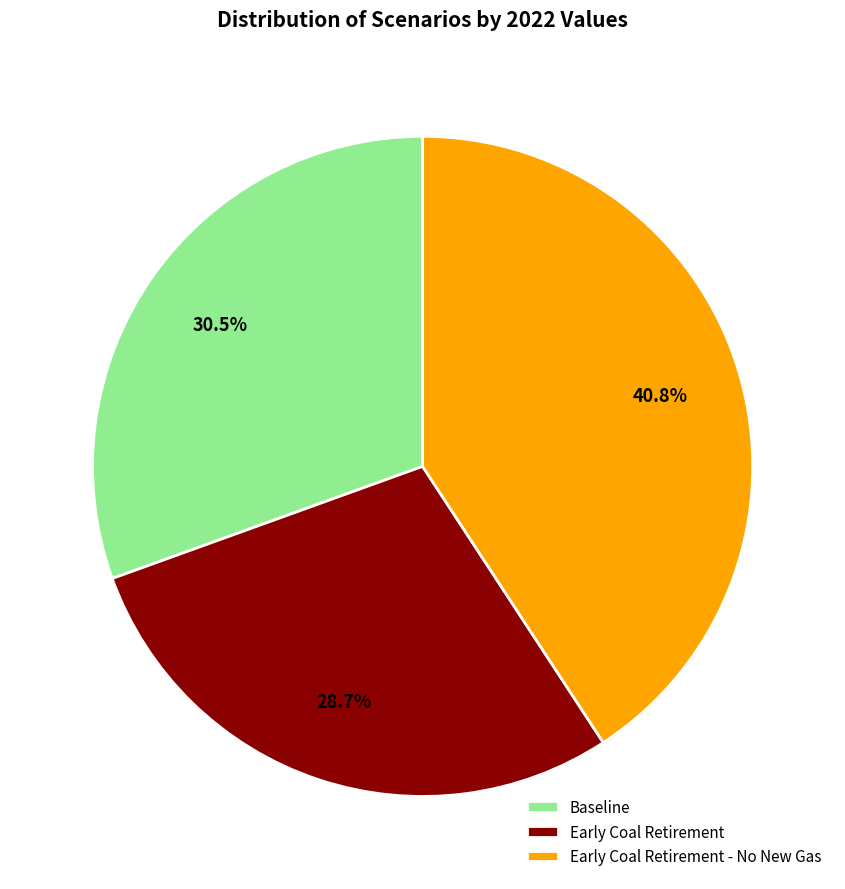

What is the smallest slice in the pie chart?

Early Coal Retirement